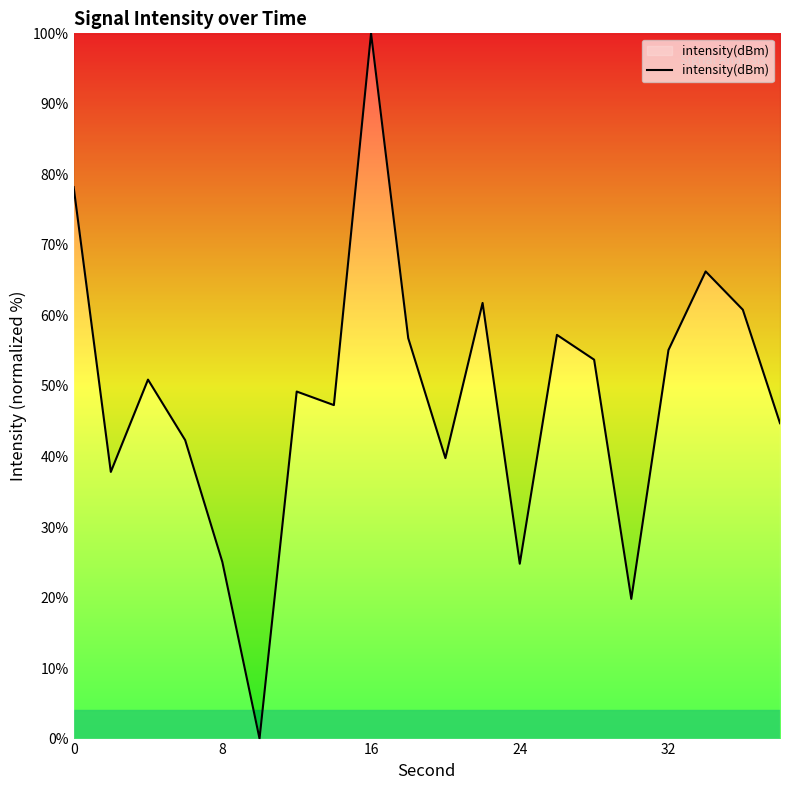

How many values are below 50?

10